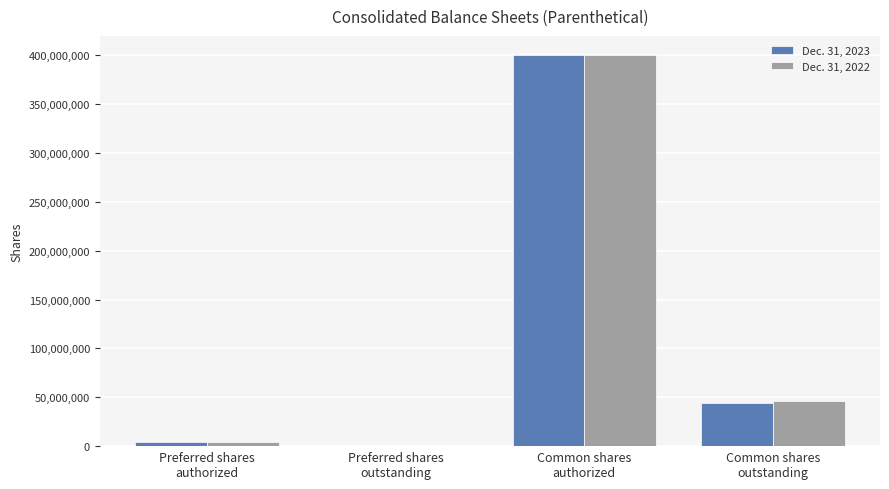

Reading left to right, list all the values displayed in this chart.

Dec. 31, 2023: 3800917	0	400000000	43902065
Dec. 31, 2022: 3800917	0	400000000	46286664